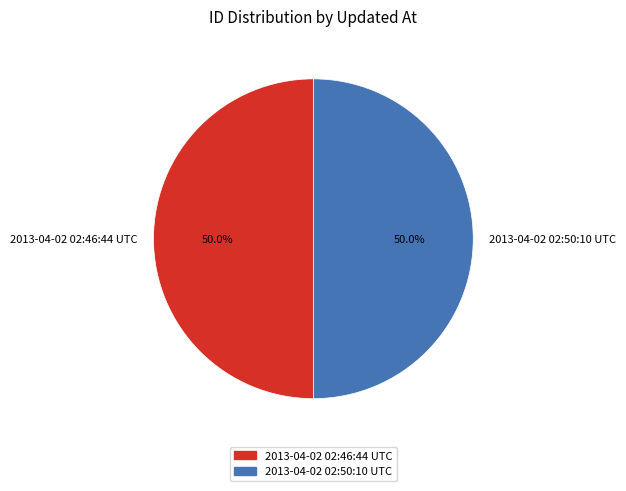

What portion of the pie excludes 2013-04-02 02:46:44 UTC?

50.0%